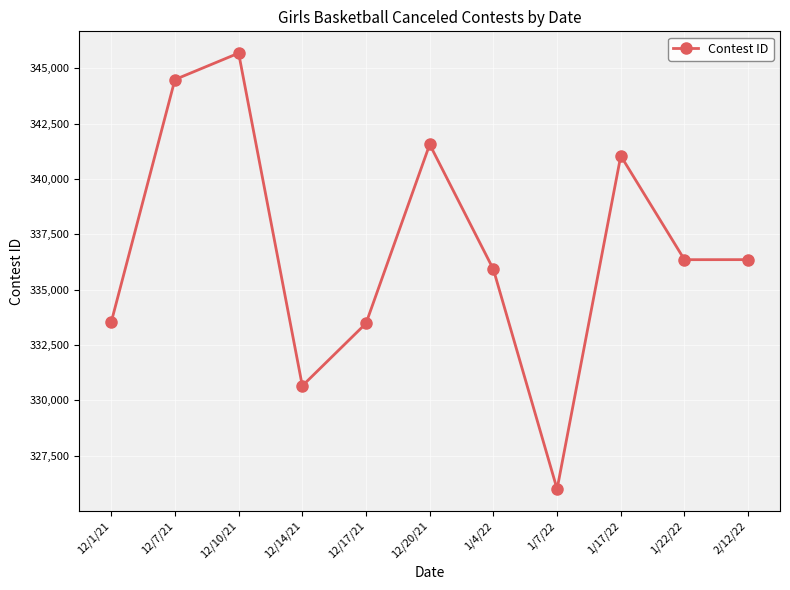

At which category does the chart reach its minimum across all series?

1/7/22